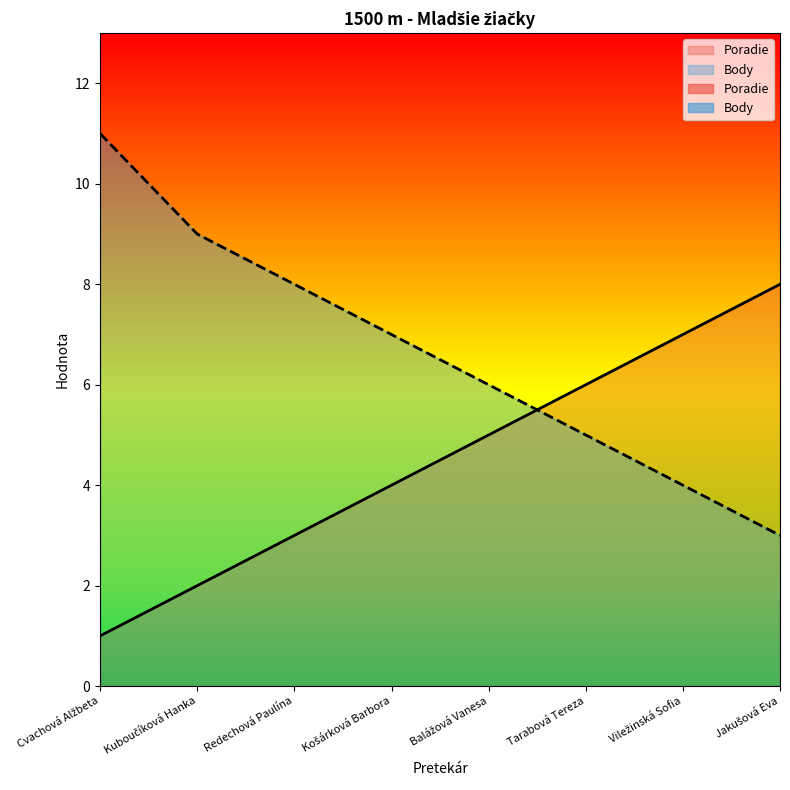

Reading left to right, list all the values displayed in this chart.

Poradie: 1	2	3	4	5	6	7	8
Body: 11	9	8	7	6	5	4	3